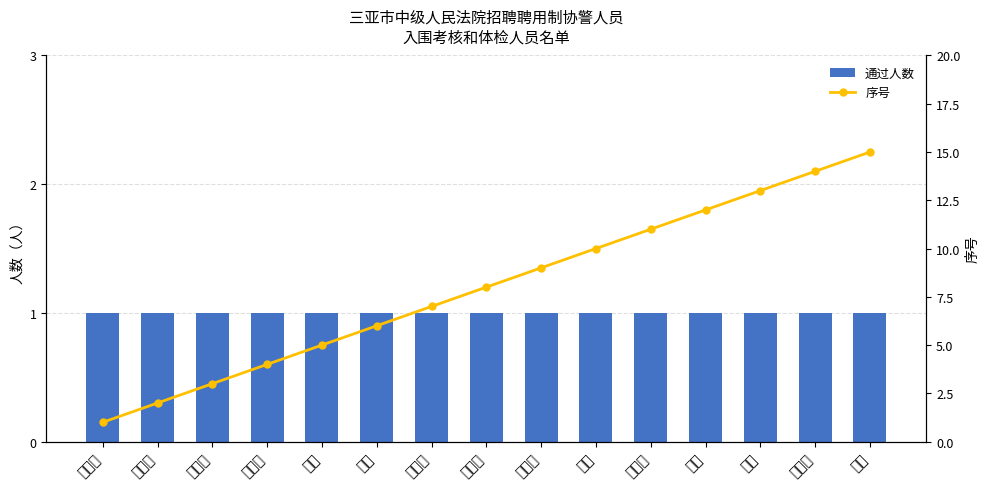

List the labels in order of 通过人数 value, smallest first.

甫祝峰, 汪克新, 刘高军, 董振强, 林佳, 陈鑫, 高芳财, 王亚县, 吉家明, 林军, 李日荣, 张杰, 符涛, 刘倩倩, 何诗